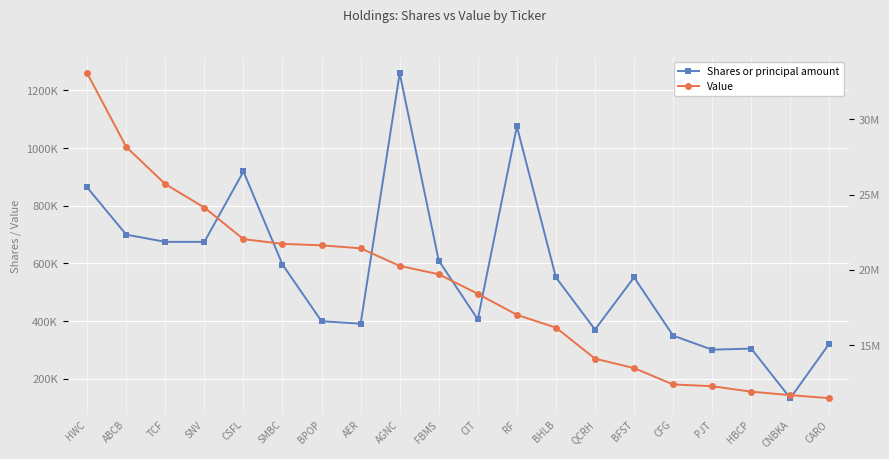

Reading left to right, list all the values displayed in this chart.

Shares or principal amount: 863465	700000	675000	675000	918820	596358	399900	391441	1259286	610029	406250	1075000	551692	371079	551960	350000	301303	305186	133225	322652
Value: 33066000	28168000	25697000	24138000	22038000	21726000	21627000	21431000	20262000	19704000	18407000	17007000	16159000	14094000	13468000	12380000	12263000	11899000	11671000	11467000